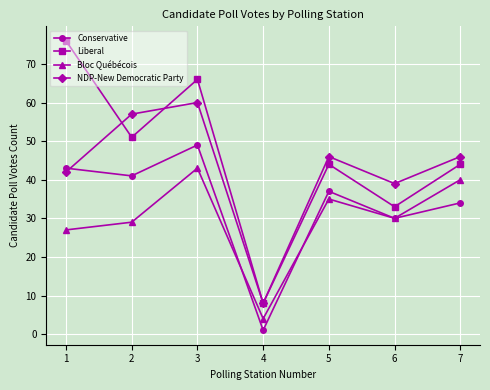

Is it true that Bloc Québécois equals 24 at 7?

False